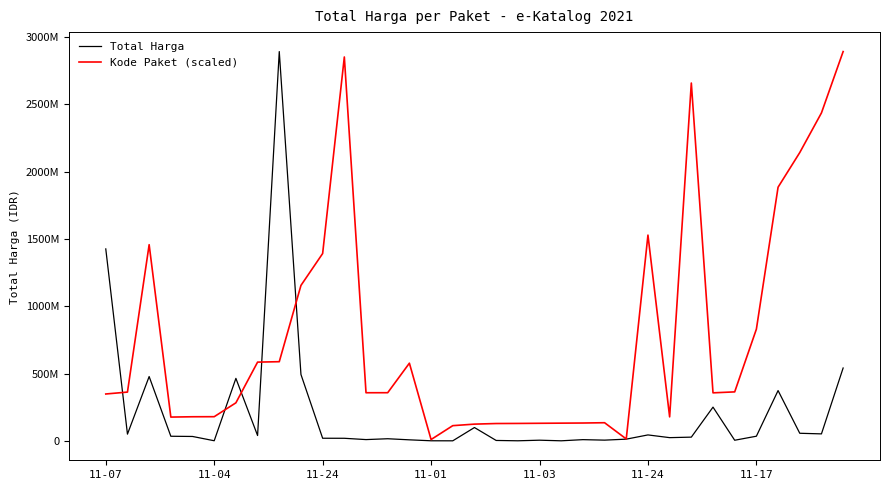

What are all the series names shown in the legend?

Total Harga, Kode Paket (scaled)